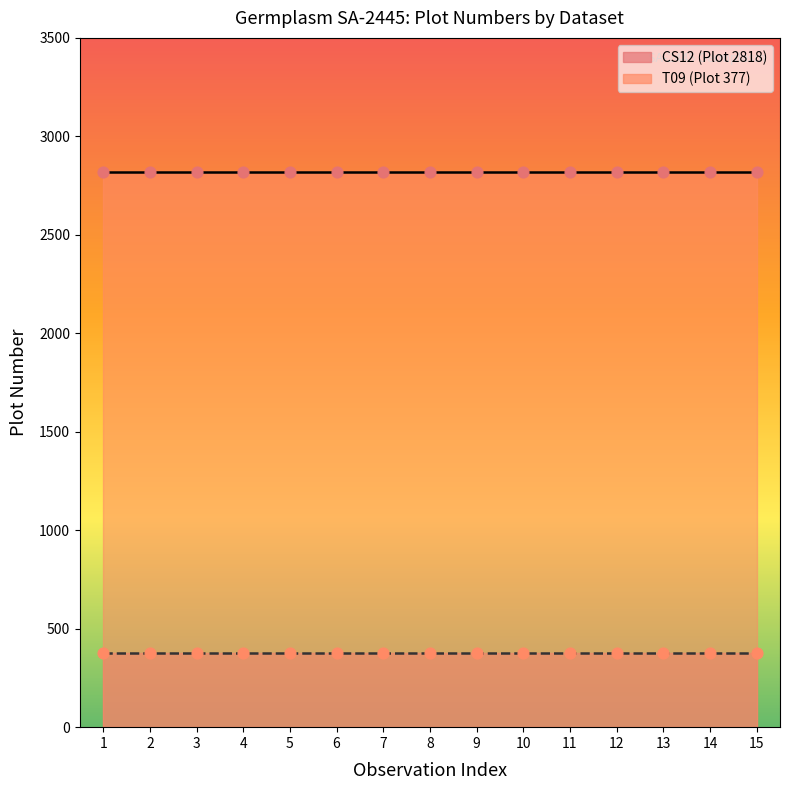

Which series has the largest Y range (max minus min)?

CS12 Plot